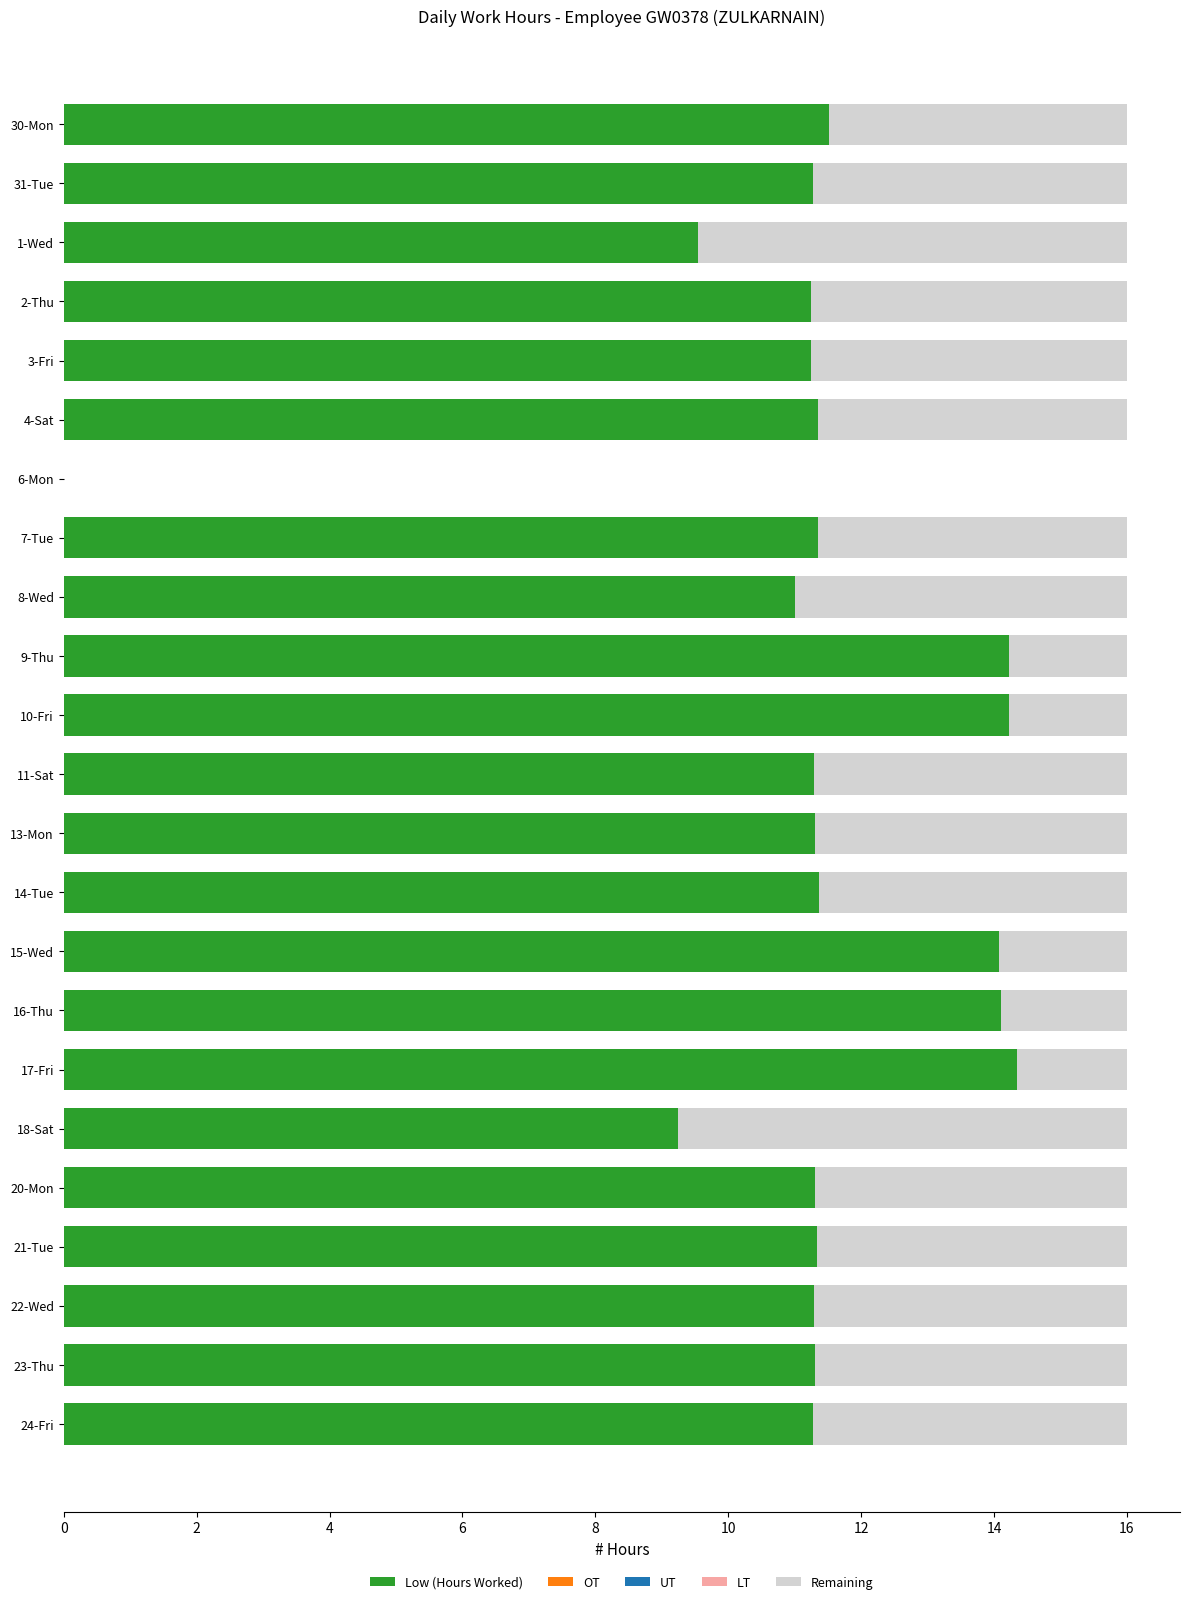

What is the total value across all series at 23-Thu?

16.0